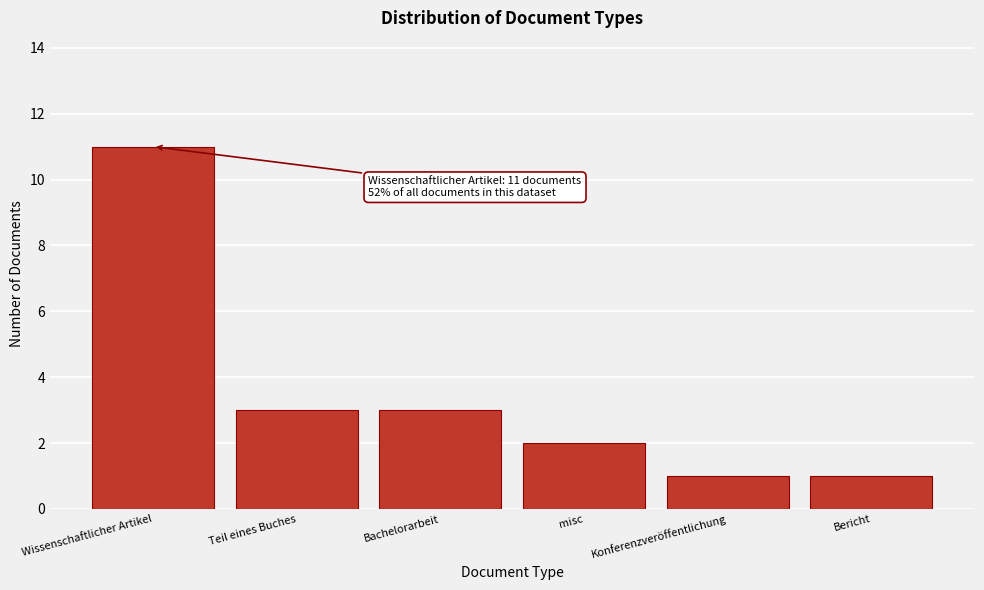

Reading left to right, what are all the values shown in this chart?

11	3	3	2	1	1